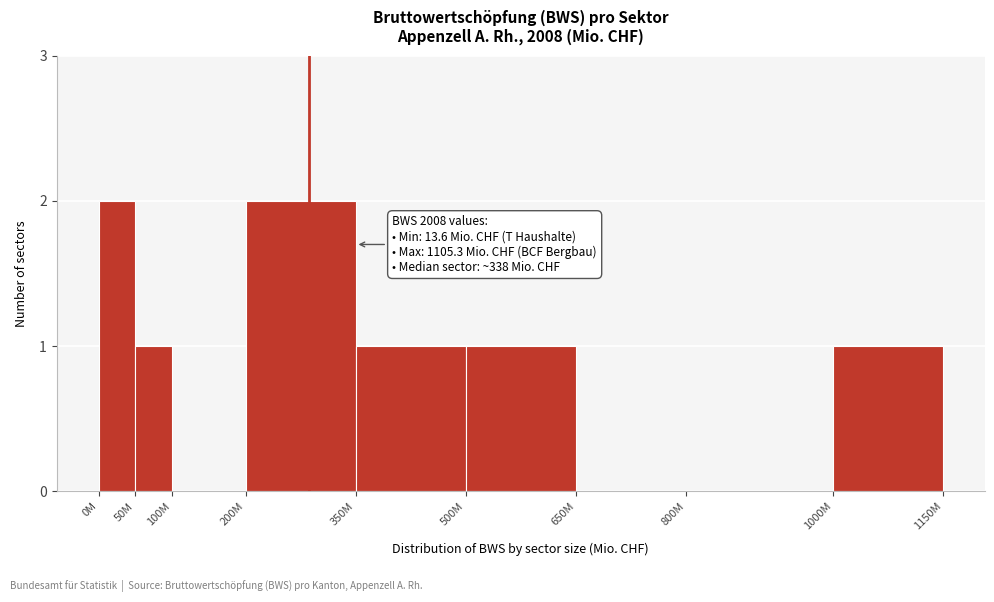

Reading left to right, transcribe all the data shown in this chart.

0M=2	50M=1	100M=0	200M=2	350M=1	500M=1	650M=0	800M=0	1000M=1